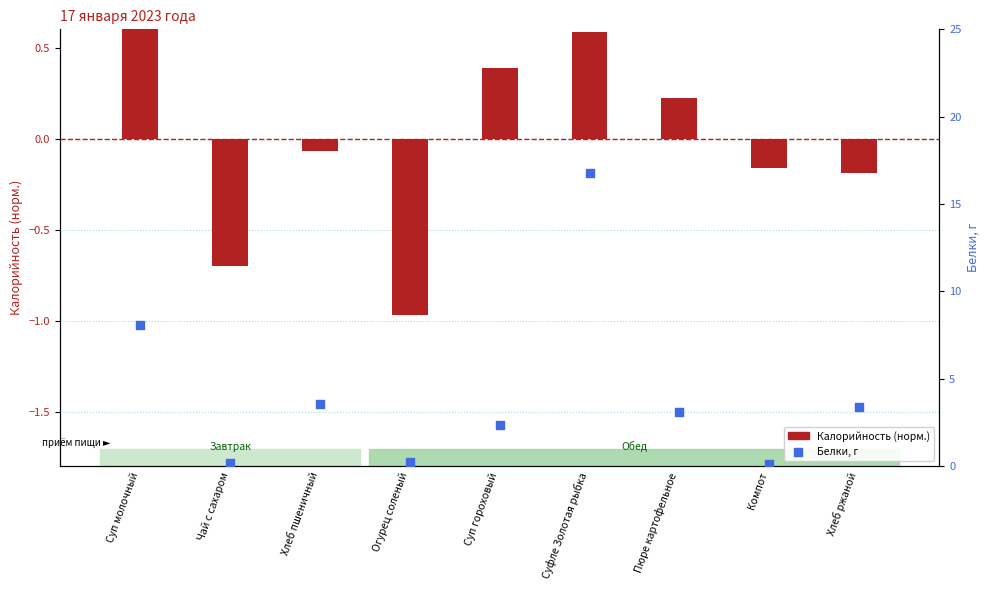

Is the value of Белки, г at Суфле Золотая рыбка greater than the value of cal deviation (norm) at Хлеб пшеничный?

Yes